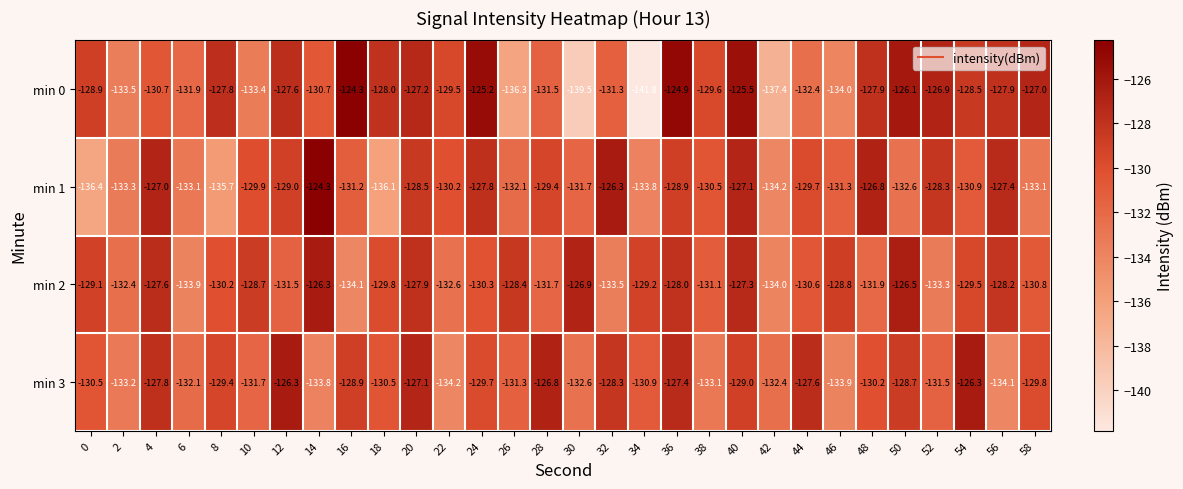

The min 3 series shows -131.5 at 52. True or false?

True